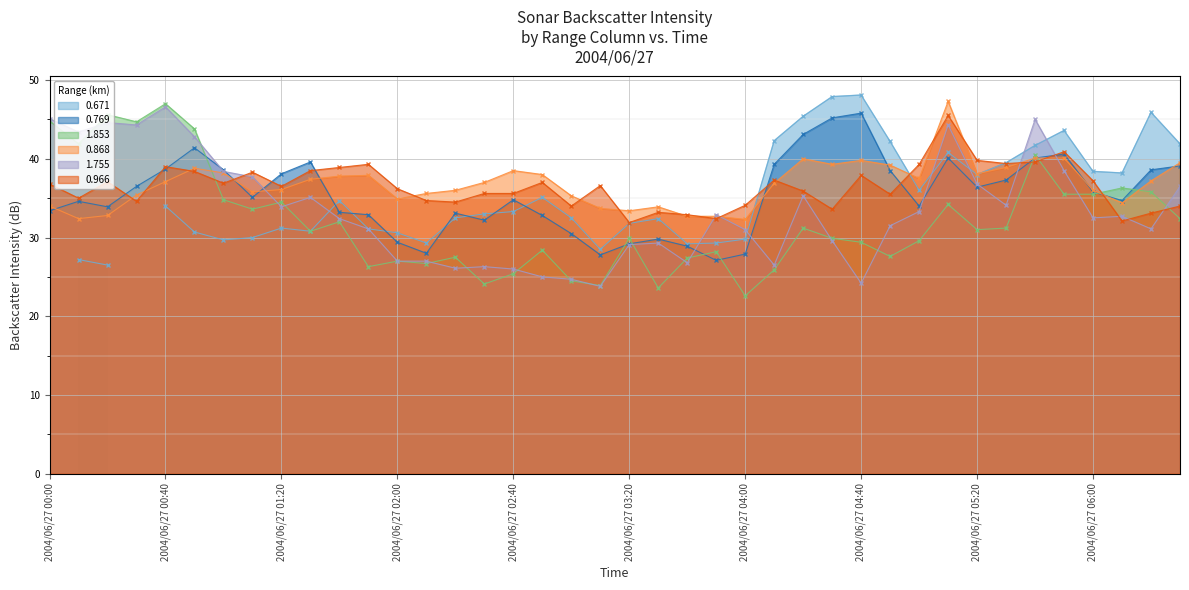

True or false: 0.868 has a value of 36.1 at 2004/06/27 01:20.

True